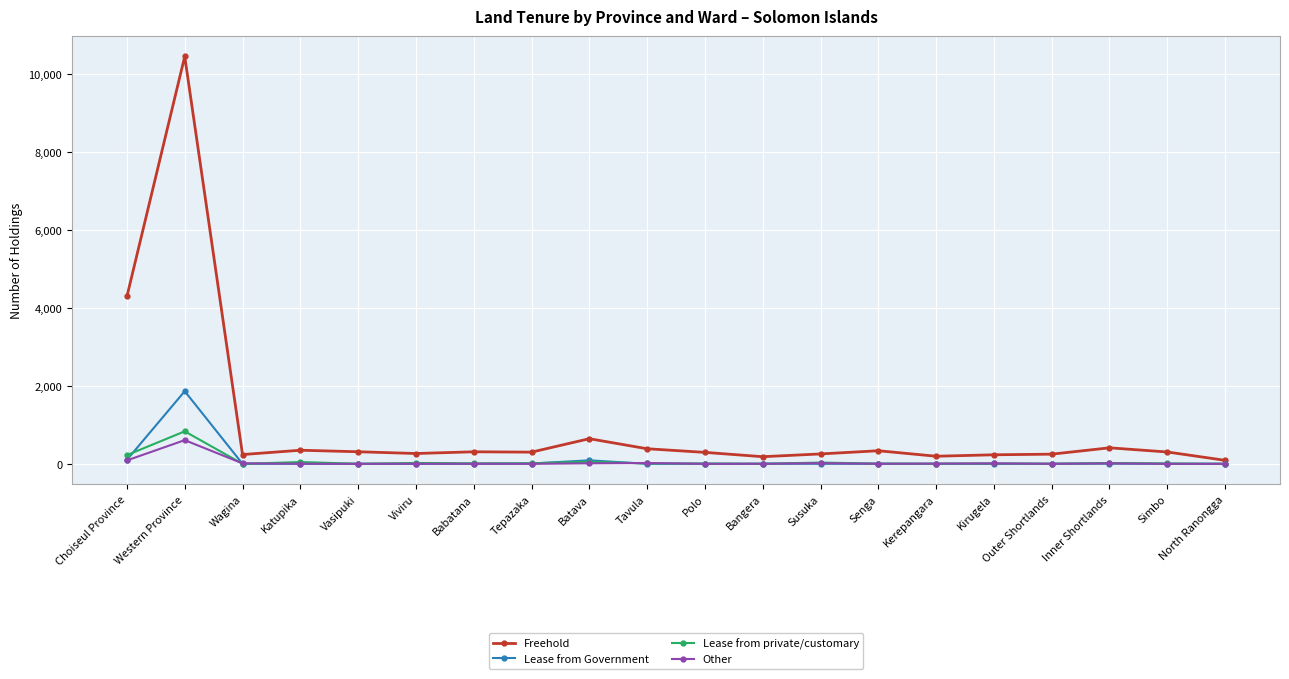

What is the label of the 3rd point from the left?

Wagina